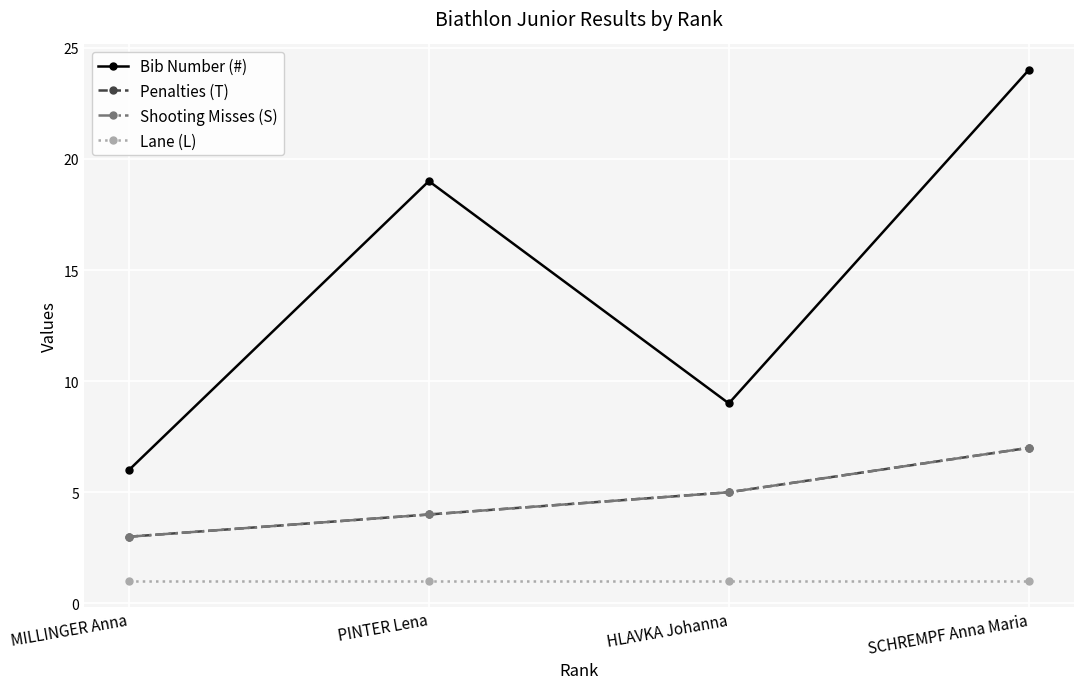

Is this an area chart (filled region under the line)?

No